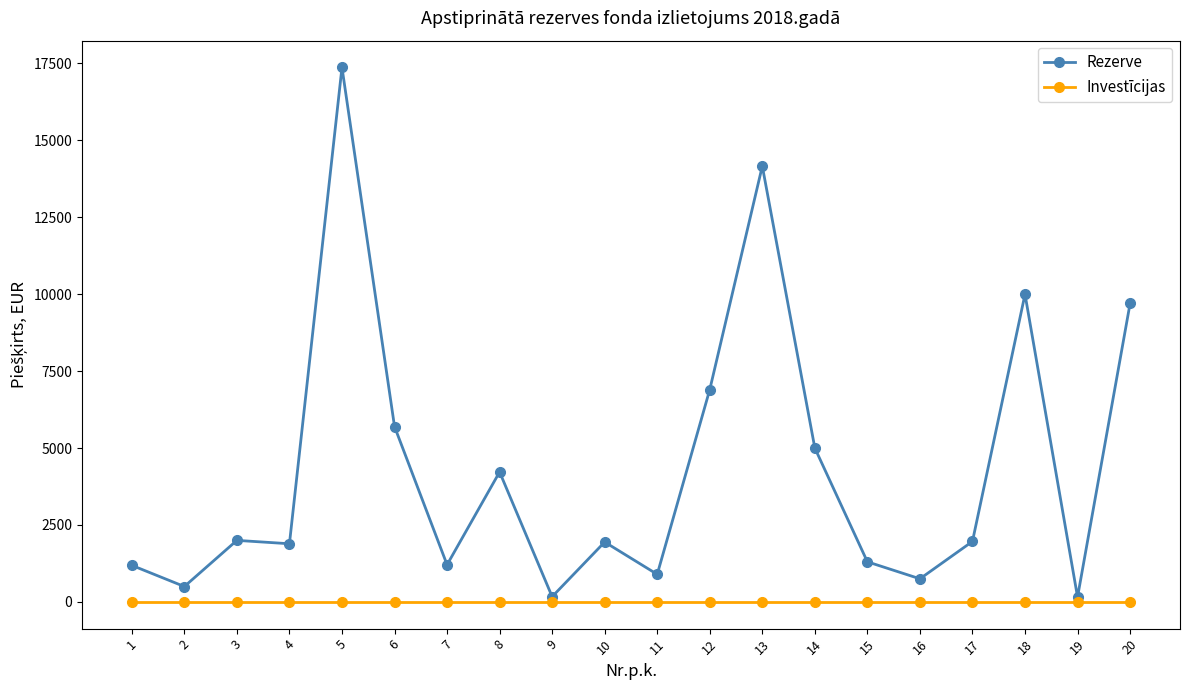

Which series changed the most between 17 and 18?

Rezerve